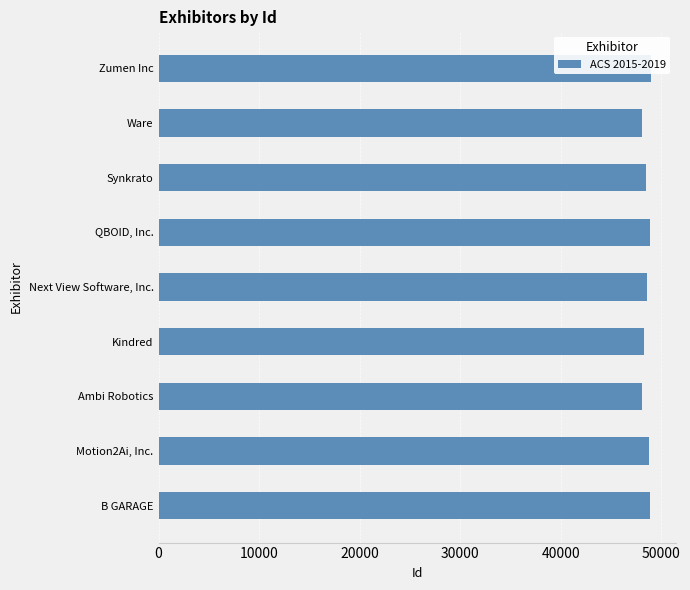

How many series are shown in this chart?

1